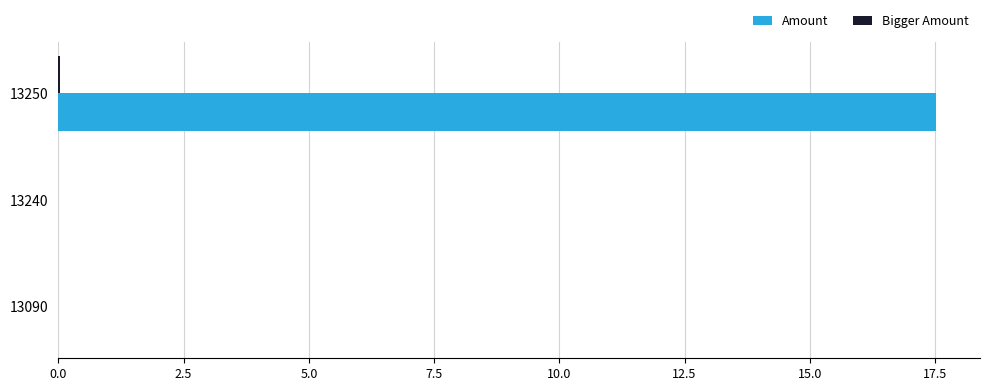

How many data points does each series have?

3